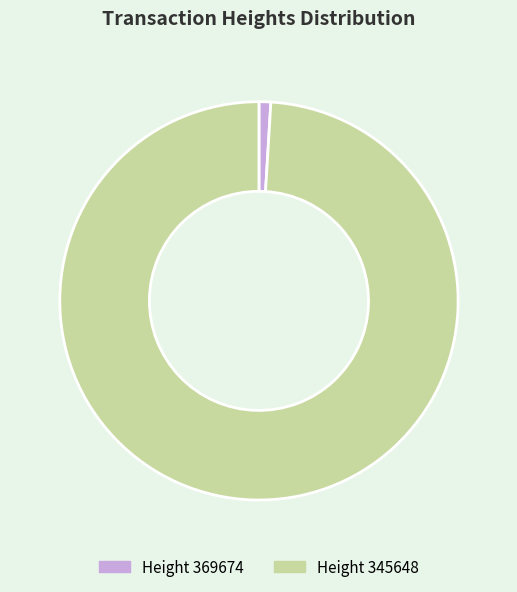

How many segments does this pie chart have?

2